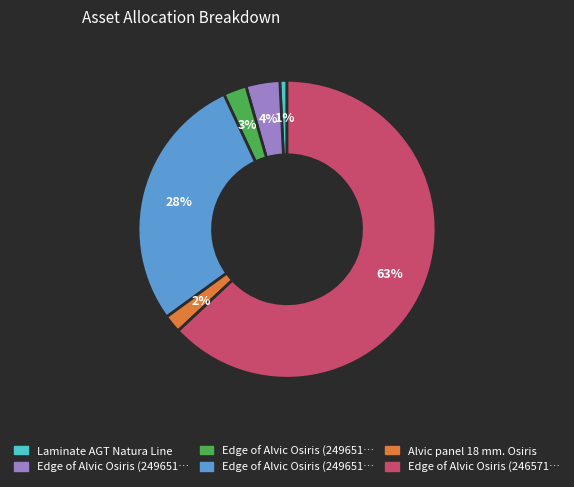

To the nearest percent, what is the average slice percentage?

17%